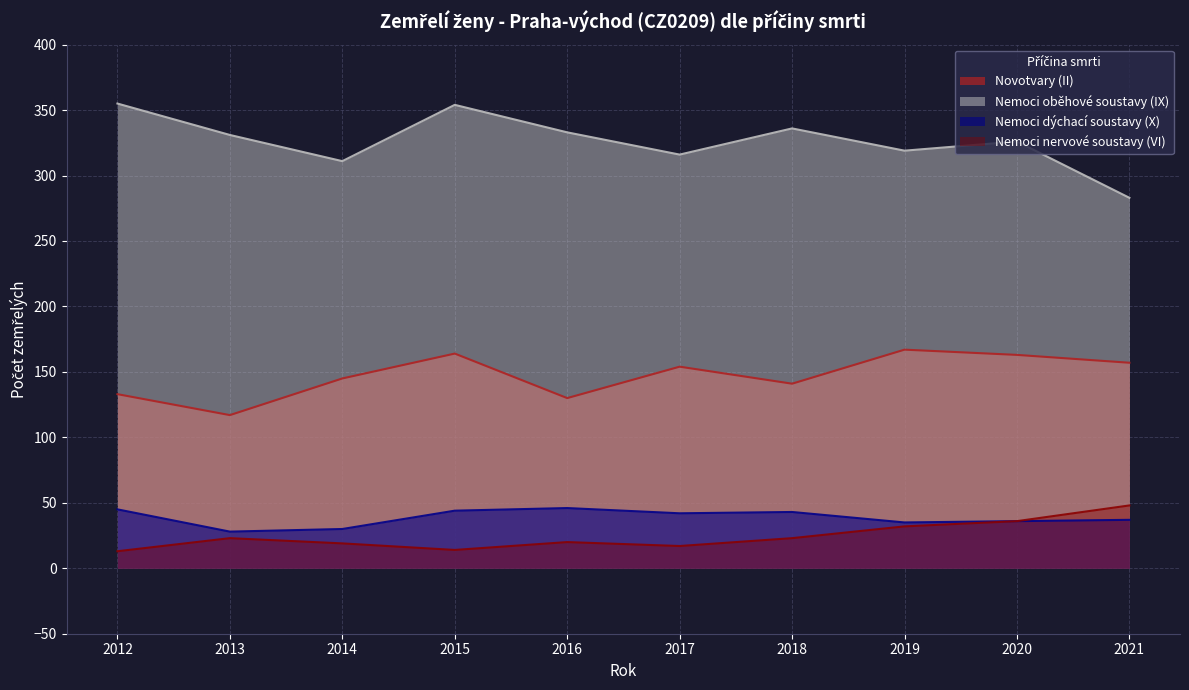

What is the difference between the Nemoci nervové soustavy (VI) values at 2012 and 2013?

10